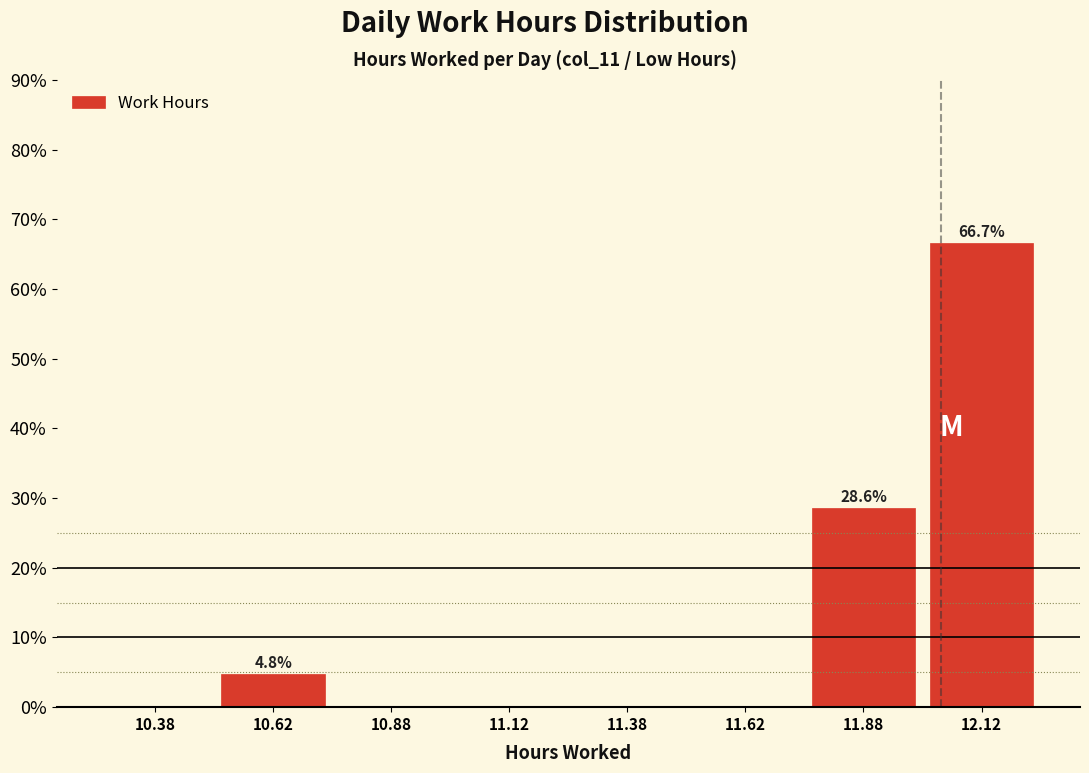

Which range on the x-axis has the tallest bar?

12.00 to 12.25